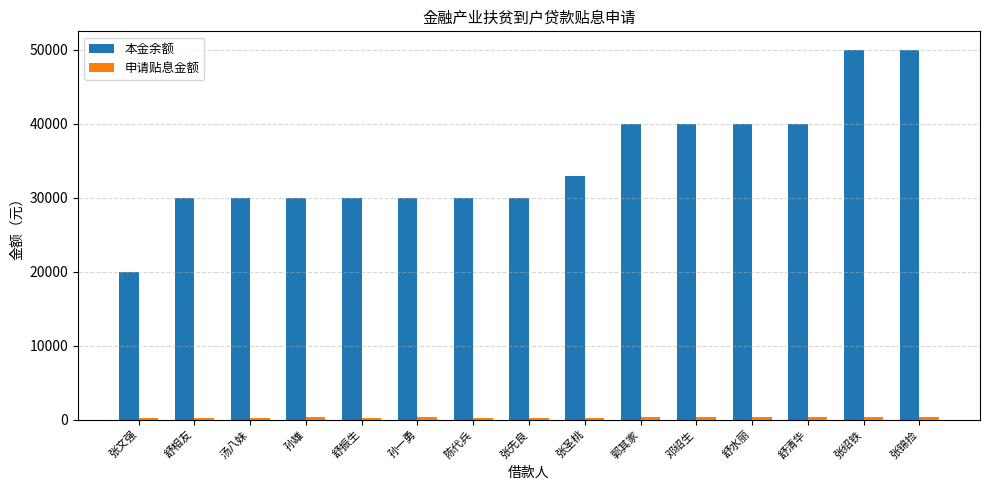

What is the label of the 8th bar from the right?

张先良